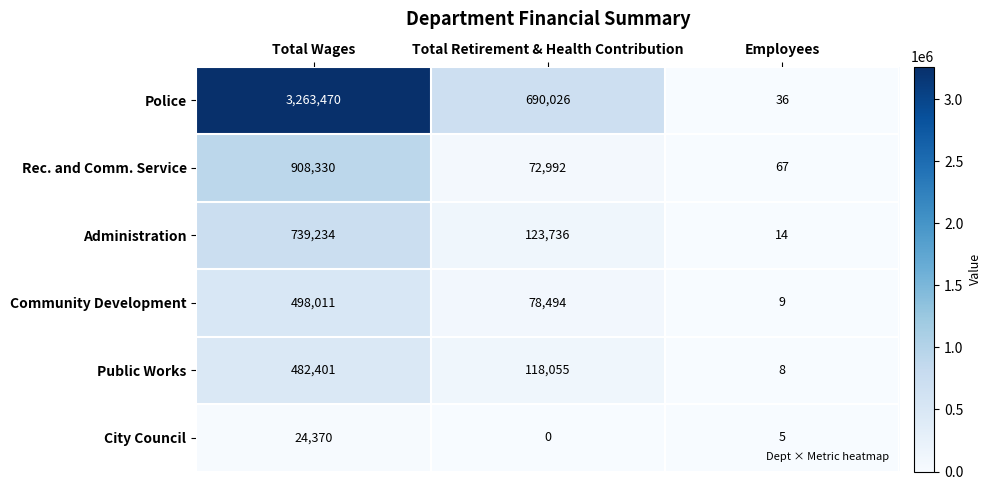

What is the difference between the maximum and minimum values in the Rec. and Comm. Service series?

908263